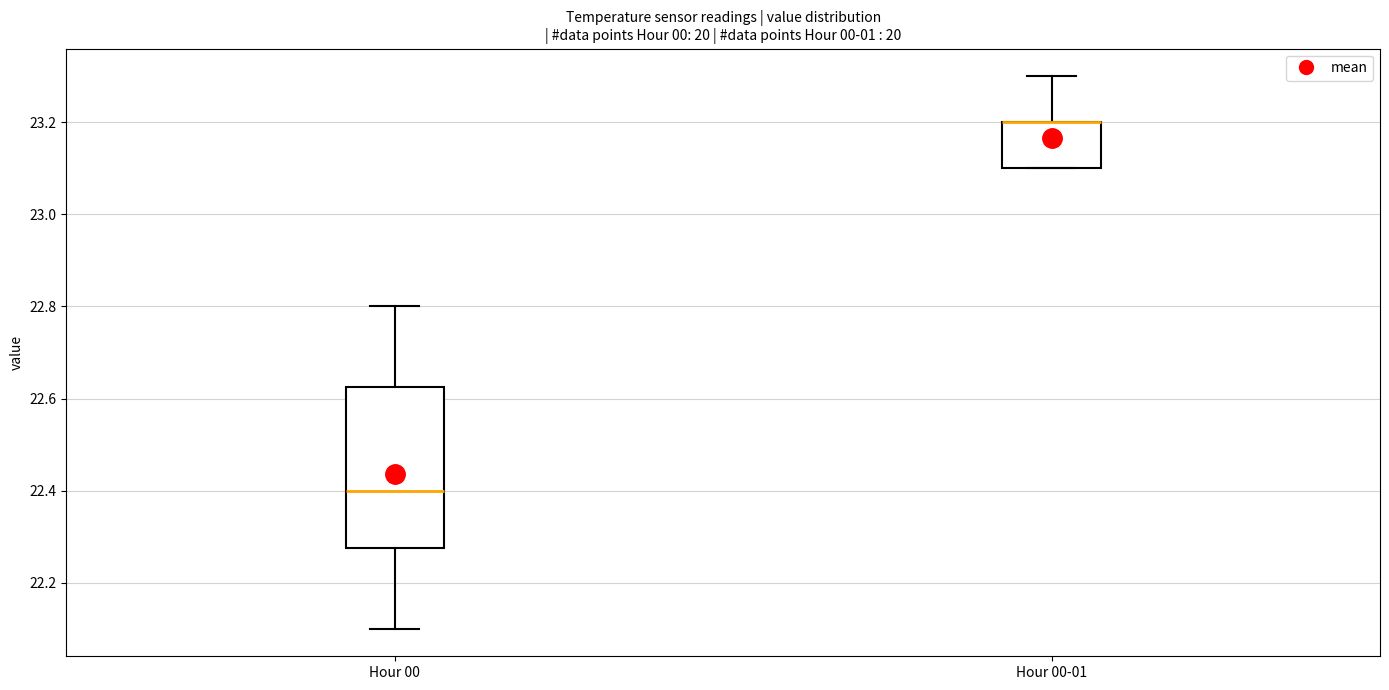

Reading left to right, transcribe this box plot: for each box, give where its median line is, the range the box spans, and where its two whiskers end, as read against the y-axis. The values are not printed on the chart, so give them approximately, as read against the axis.

Hour 00: median 22.40, box 22.28 to 22.62, whiskers 22.10 to 22.80
Hour 00-01: median 23.20 (drawn on the box's upper edge), box 23.10 to 23.20, whiskers 23.10 to 23.30